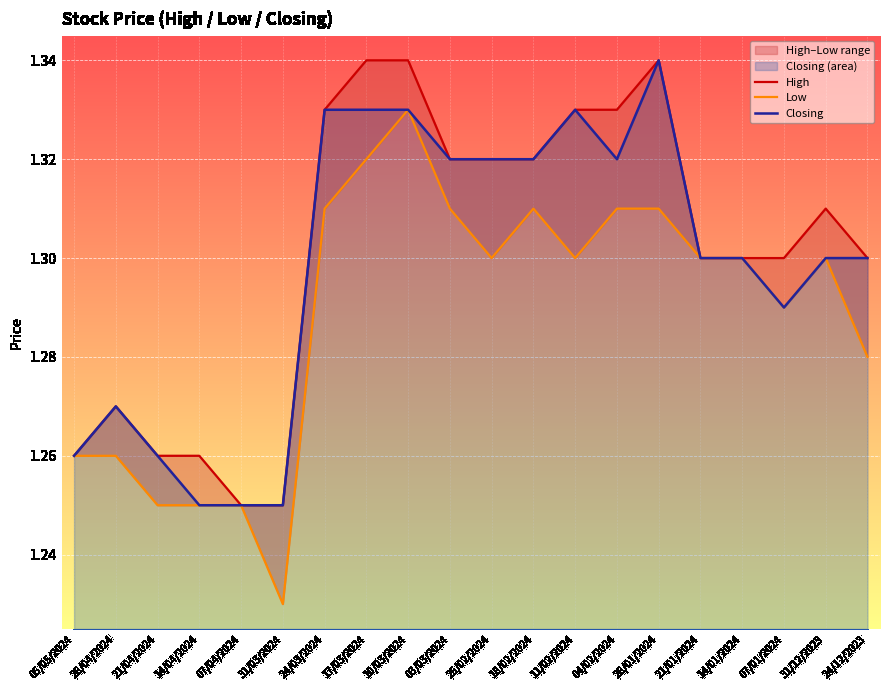

Reading left to right, transcribe all the data shown in this chart.

High: 1.3	1.3	1.3	1.3	1.2	1.2	1.3	1.3	1.3	1.3	1.3	1.3	1.3	1.3	1.3	1.3	1.3	1.3	1.3	1.3
Low: 1.3	1.3	1.2	1.2	1.2	1.2	1.3	1.3	1.3	1.3	1.3	1.3	1.3	1.3	1.3	1.3	1.3	1.3	1.3	1.3
Closing: 1.3	1.3	1.3	1.2	1.2	1.2	1.3	1.3	1.3	1.3	1.3	1.3	1.3	1.3	1.3	1.3	1.3	1.3	1.3	1.3